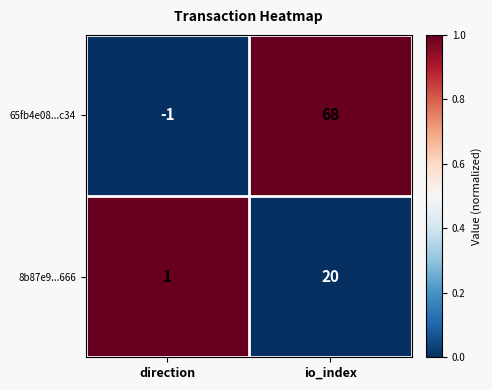

What is the spread (max minus min) of values at io_index?

48